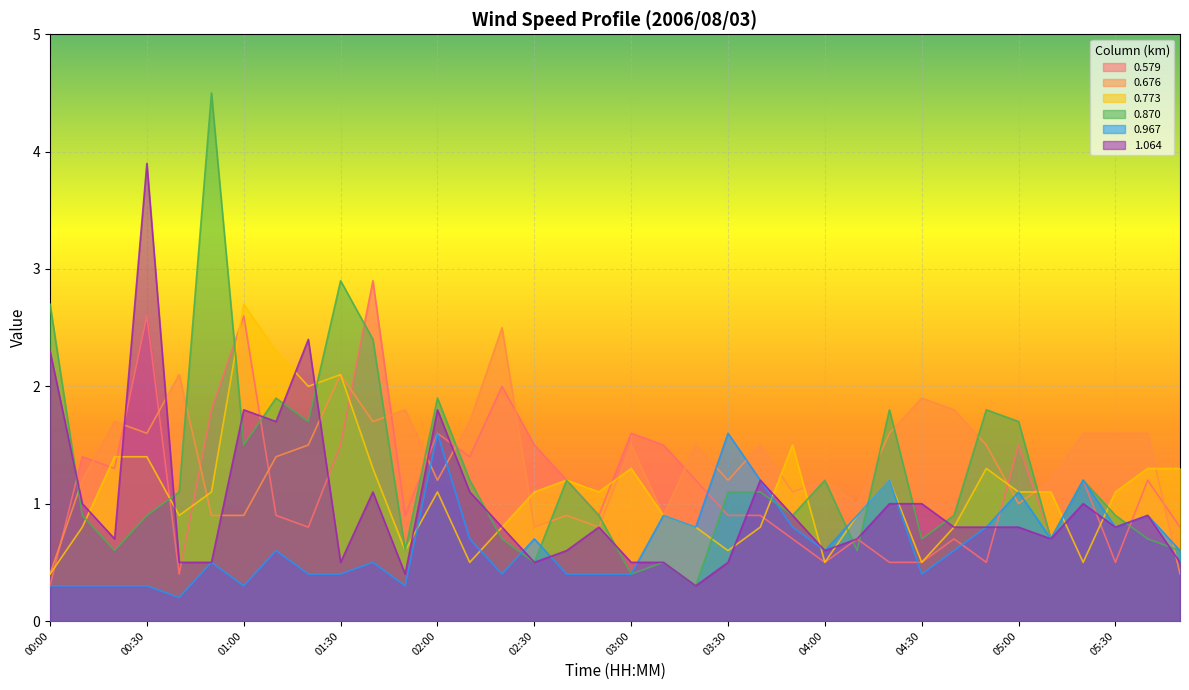

How many distinct data groups are displayed?

6